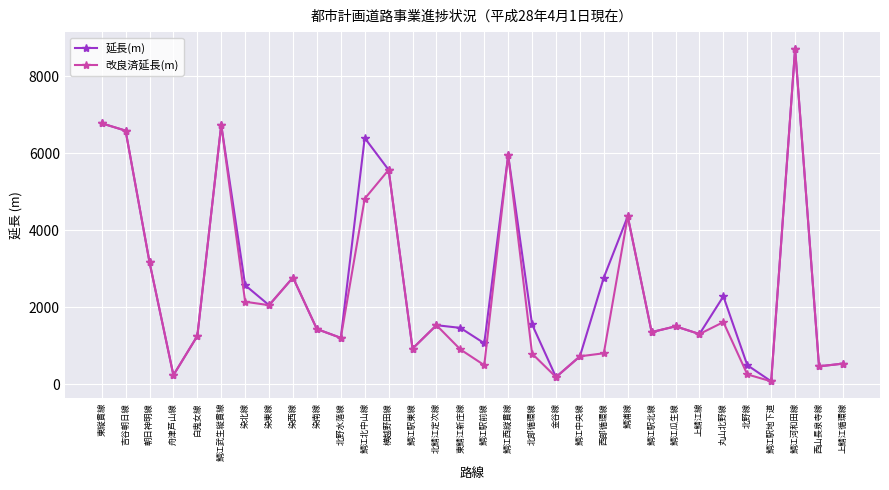

What value does the 延長(m) series have at 鯖江駅東線, to the nearest 100?

900